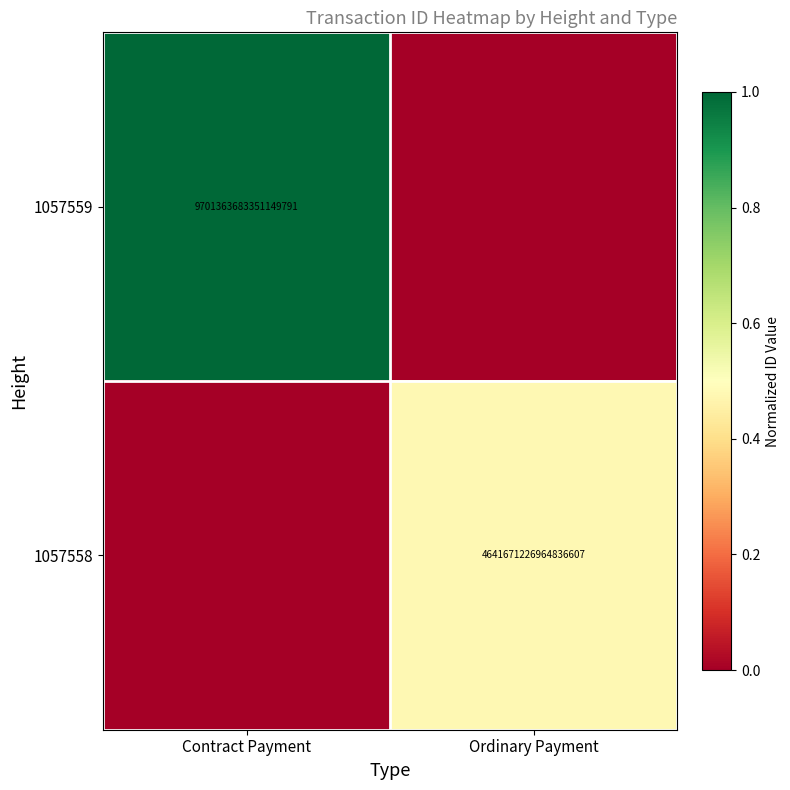

The value of 1057558 at Ordinary Payment is 4641671226964836352. True or false?

True